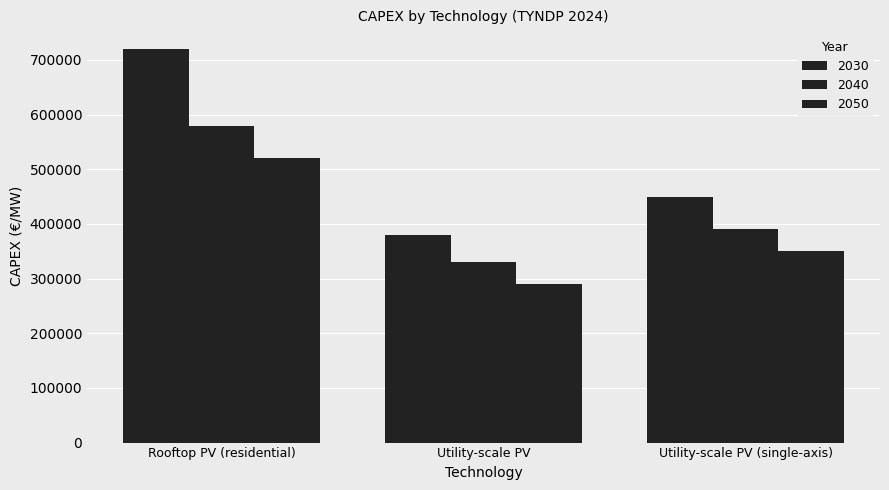

What is the total value across all series at Rooftop PV (residential)?

1820000